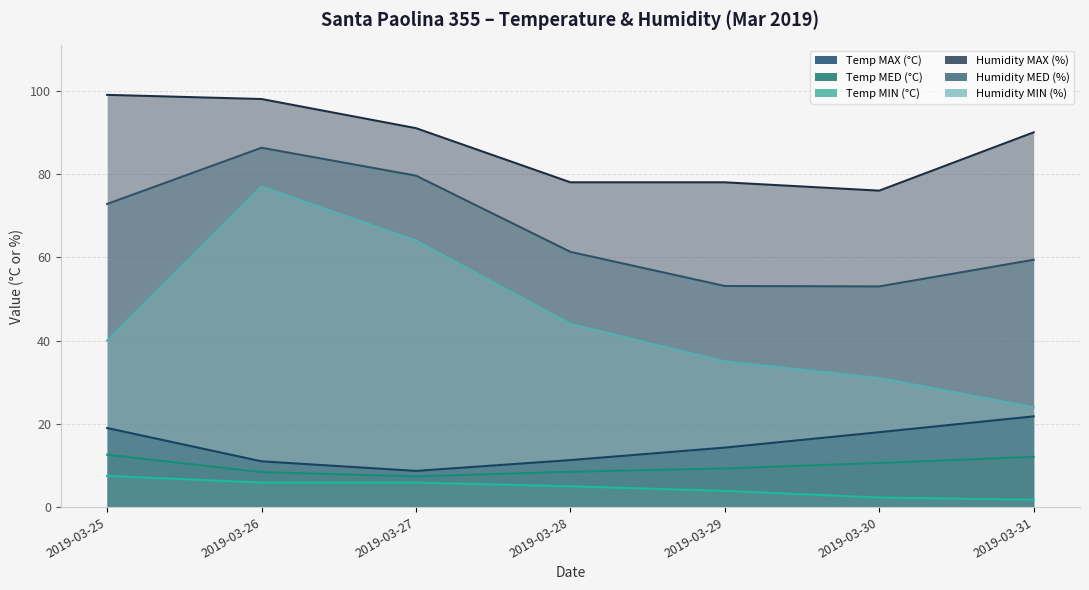

Reading left to right, what are all the values shown in this chart?

Temp MAX (°C): 2019-03-25=19.0	2019-03-26=11.0	2019-03-27=8.7	2019-03-28=11.3	2019-03-29=14.3	2019-03-30=18.0	2019-03-31=21.8
Temp MED (°C): 2019-03-25=12.6	2019-03-26=8.4	2019-03-27=7.4	2019-03-28=8.5	2019-03-29=9.3	2019-03-30=10.6	2019-03-31=12.1
Temp MIN (°C): 2019-03-25=7.5	2019-03-26=5.9	2019-03-27=5.9	2019-03-28=5.0	2019-03-29=3.9	2019-03-30=2.3	2019-03-31=1.8
Humidity MAX (%): 2019-03-25=99.0	2019-03-26=98.0	2019-03-27=91.0	2019-03-28=78.0	2019-03-29=78.0	2019-03-30=76.0	2019-03-31=90.0
Humidity MED (%): 2019-03-25=72.8	2019-03-26=86.3	2019-03-27=79.6	2019-03-28=61.3	2019-03-29=53.1	2019-03-30=53.0	2019-03-31=59.4
Humidity MIN (%): 2019-03-25=40.0	2019-03-26=77.0	2019-03-27=64.0	2019-03-28=44.0	2019-03-29=35.0	2019-03-30=31.0	2019-03-31=24.0